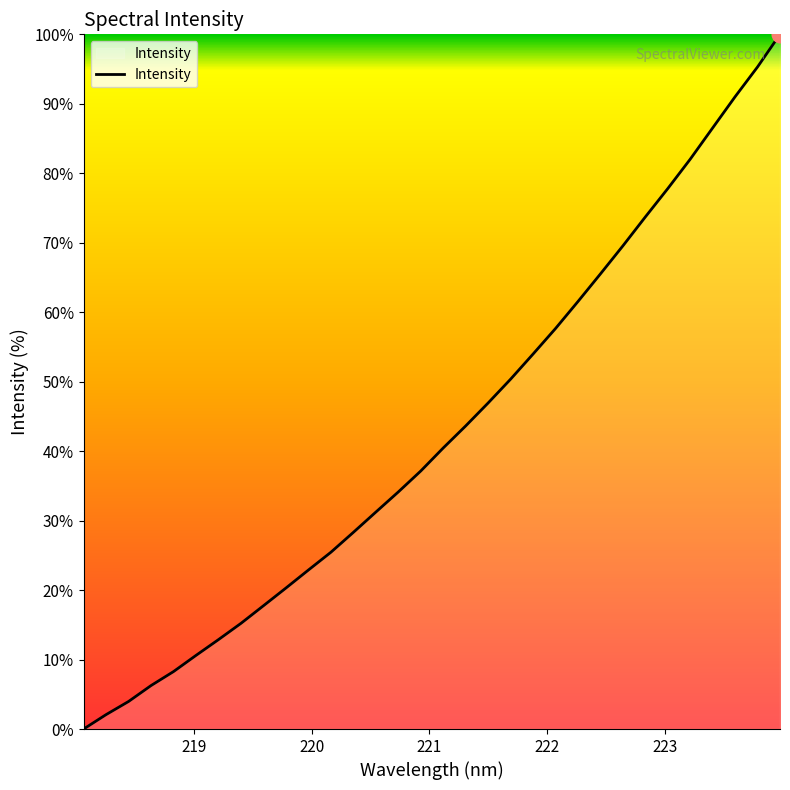

What is the maximum value shown in the chart?

100.0